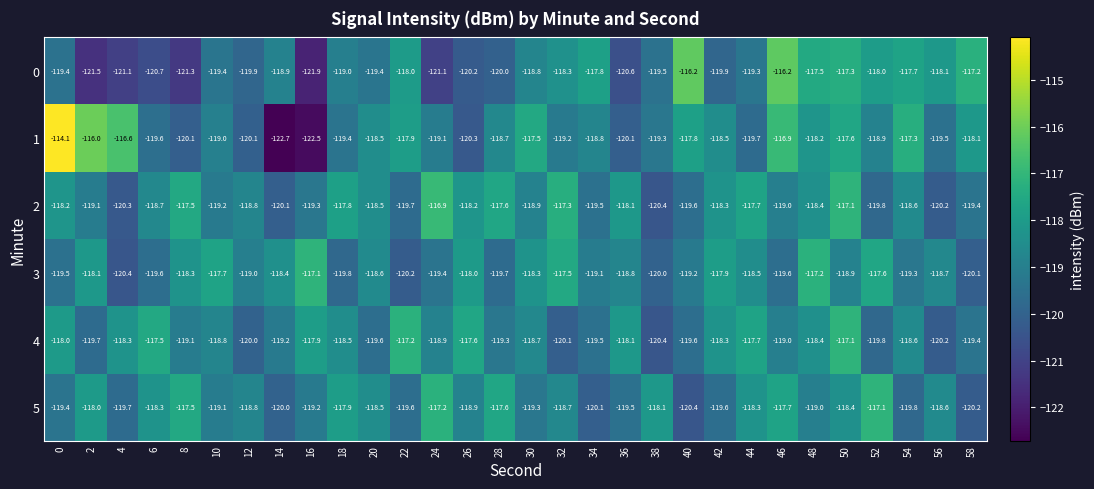

Between 34 and 52, which series saw the biggest shift?

5